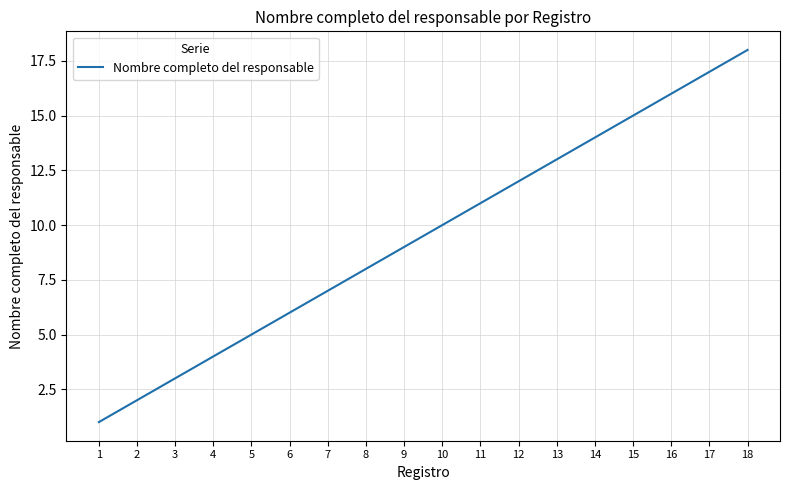

Does the chart have visible grid lines?

Yes